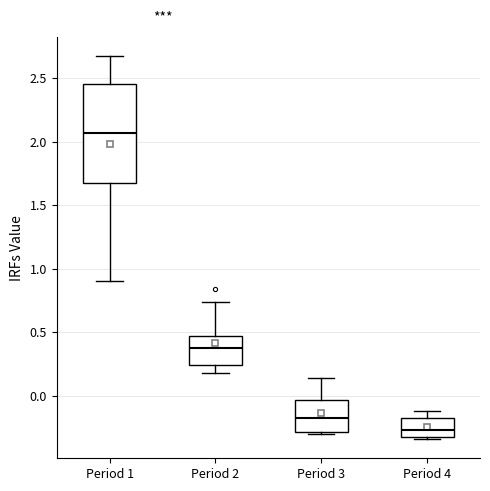

Reading left to right, transcribe this box plot: for each box, give where its median line is, the range the box spans, and where its two whiskers end, as read against the y-axis. The values are not printed on the chart, so give them approximately, as read against the axis.

Period 1: median 2.05, box 1.65 to 2.45, whiskers 0.90 to 2.65
Period 2: median 0.35, box 0.25 to 0.45, whiskers 0.20 to 0.75
Period 3: median -0.15, box -0.30 to -0.05, whiskers -0.30 (just below the box's lower edge) to 0.15
Period 4: median -0.25, box -0.30 to -0.20, whiskers -0.35 to -0.10